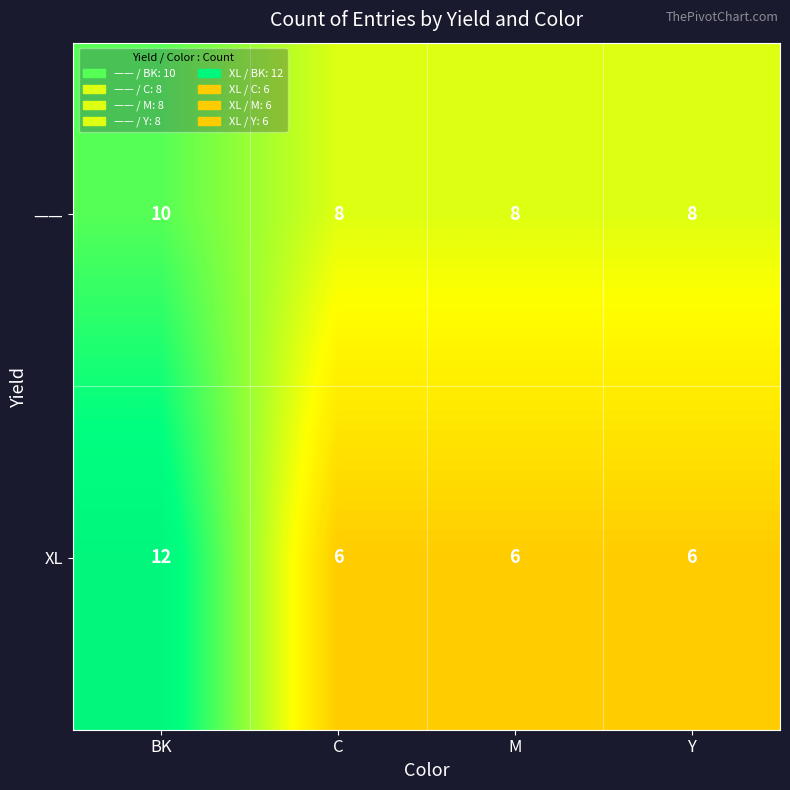

Between BK and Y, which series saw the biggest shift?

XL